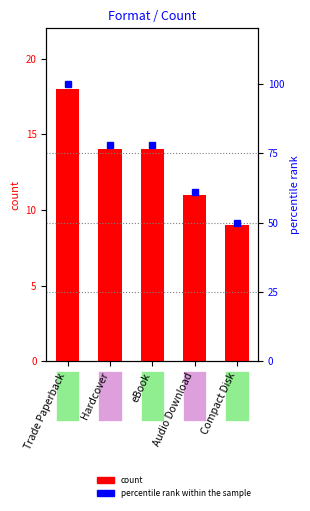

How many values are below 78?

2